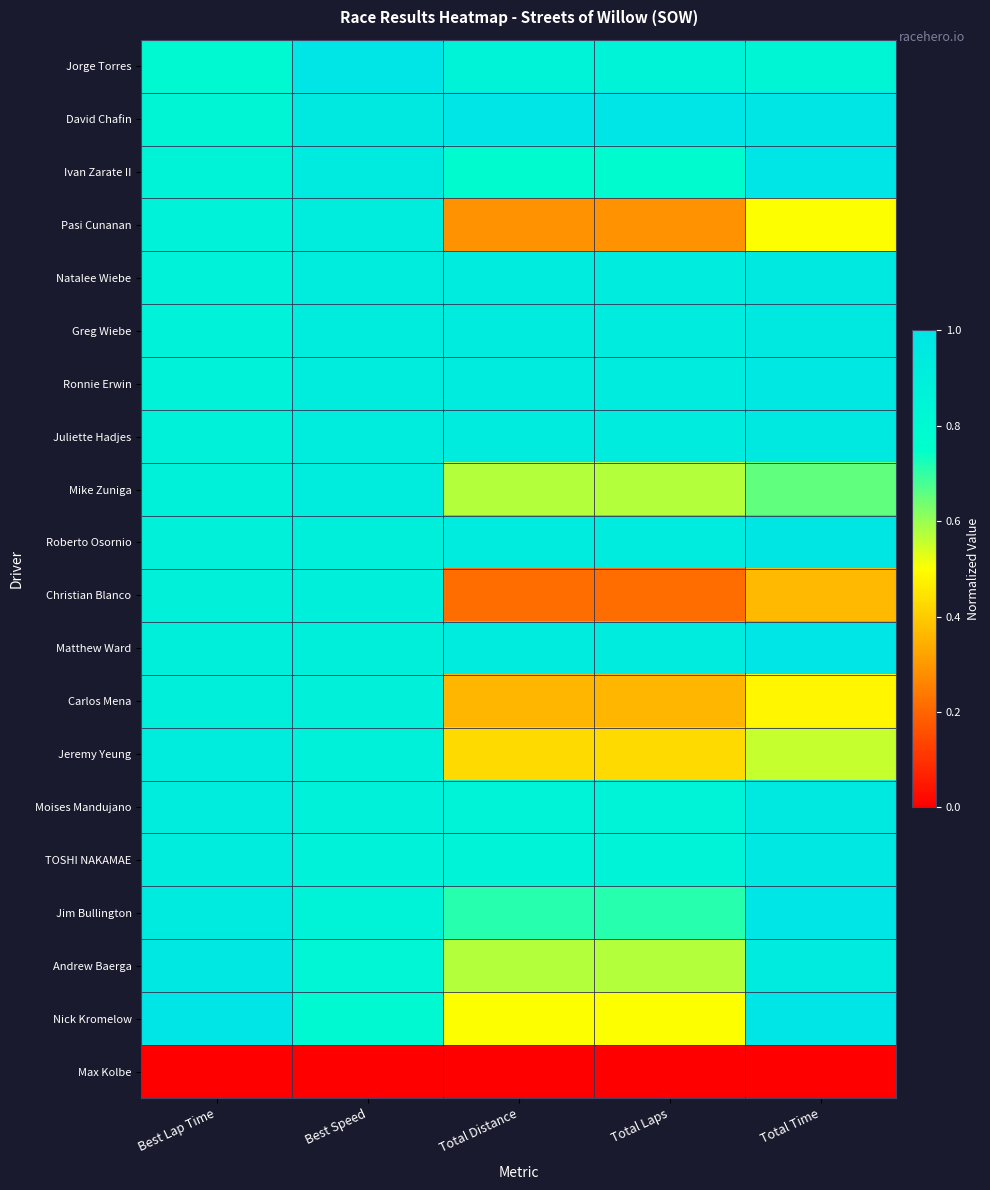

Between Best Speed and Total Distance, which series saw the biggest shift?

Christian Blanco